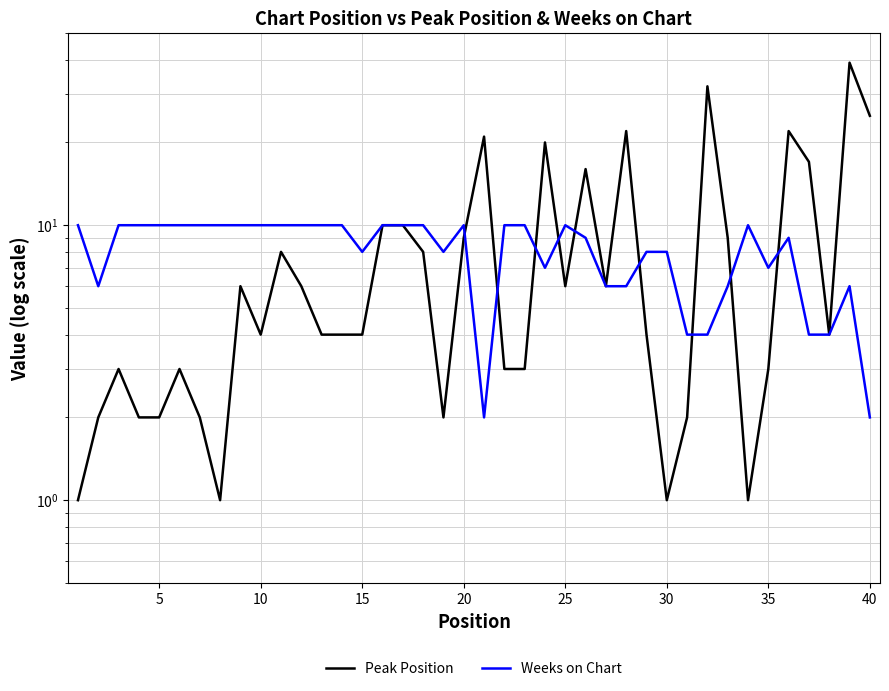

How many interior local valleys does the Weeks on Chart series have?

6